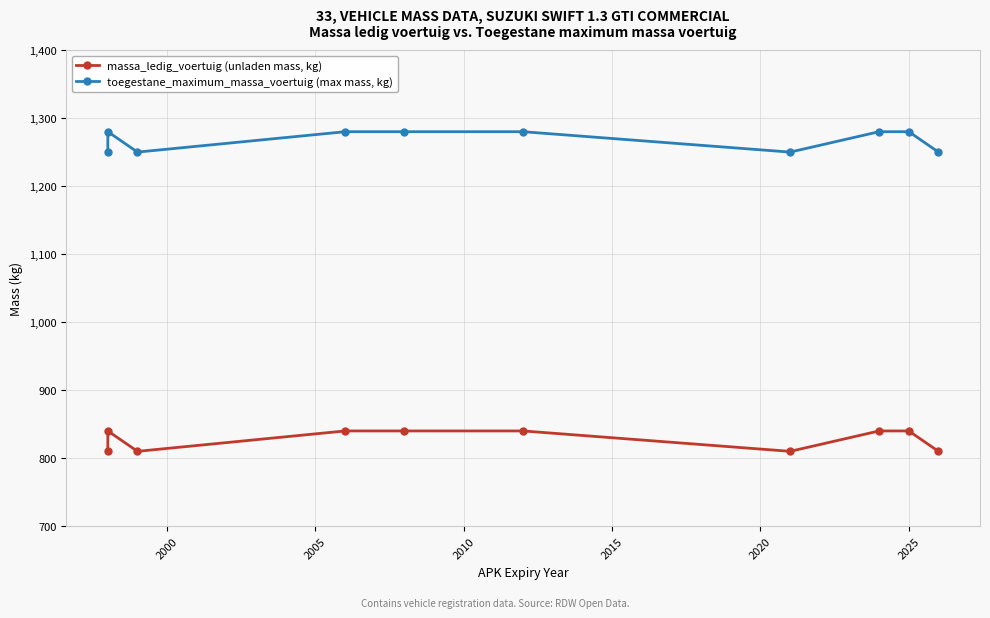

What is the value of the massa_ledig_voertuig (unladen mass, kg) point at the 8th from the left?

840